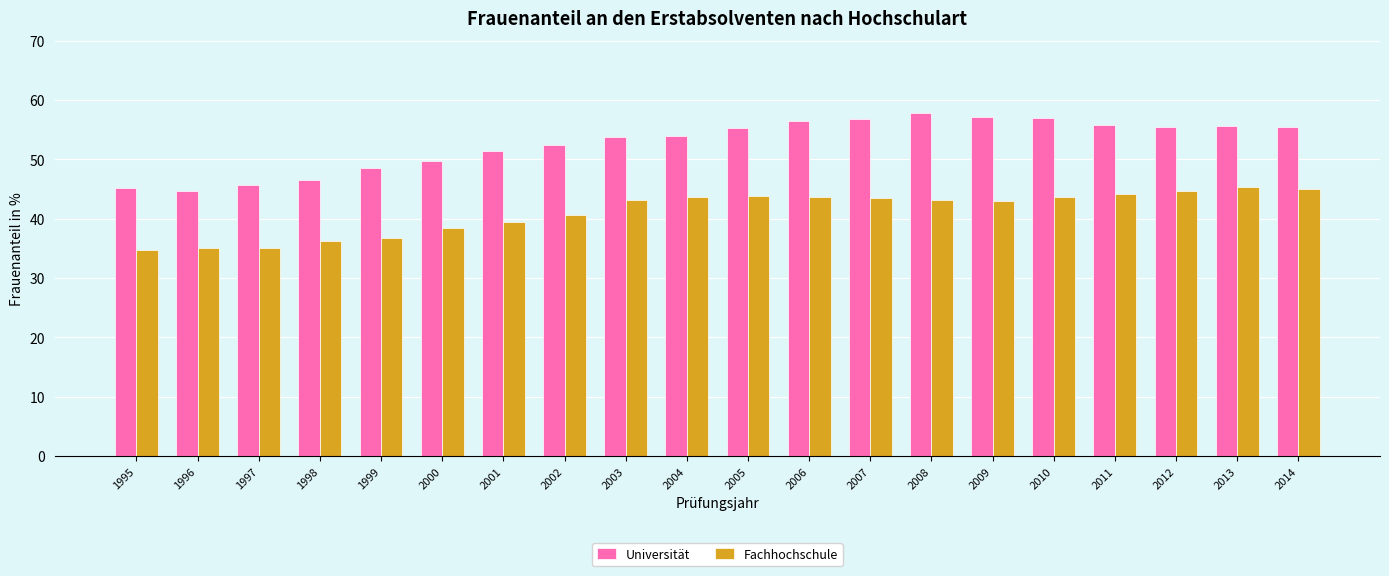

How many values in the Universität series are below 55?

10